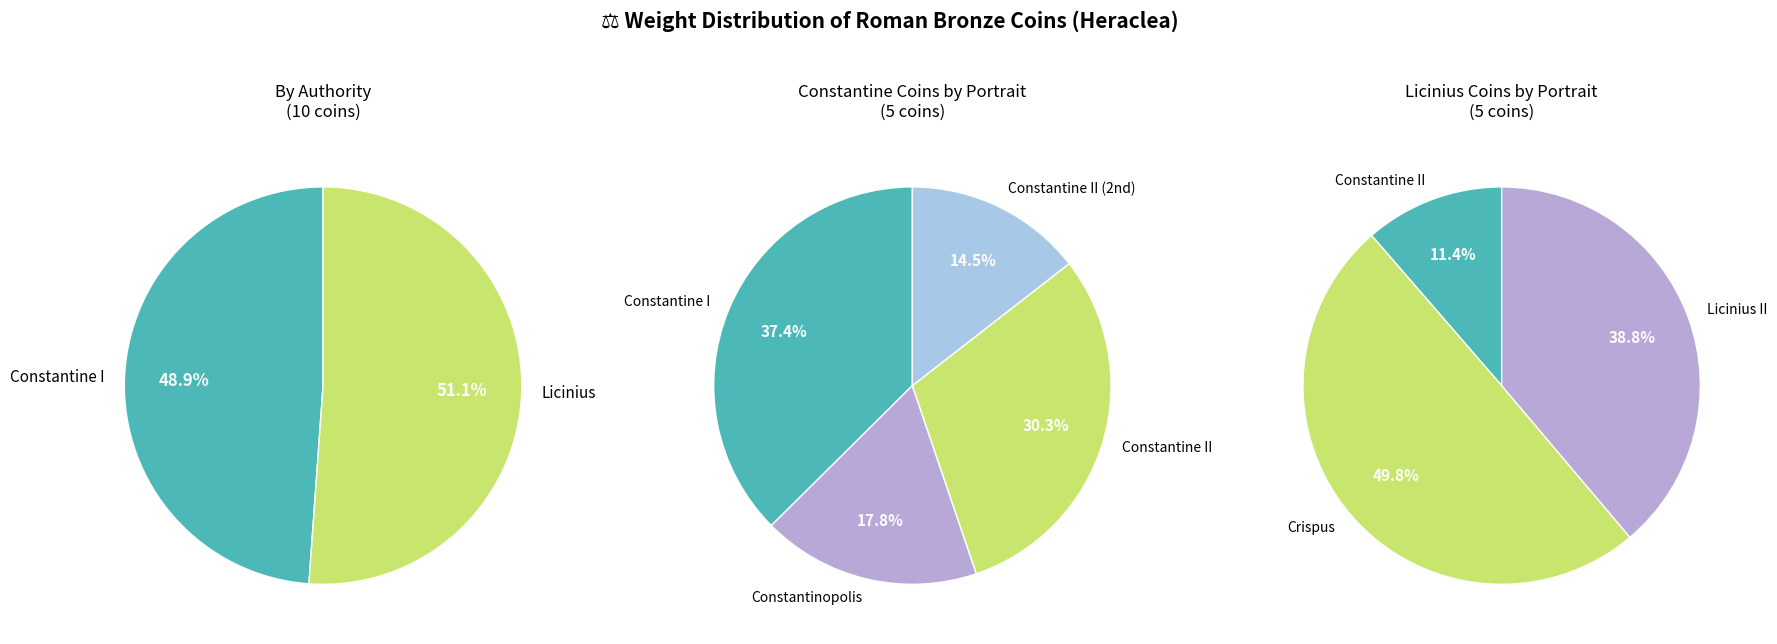

Does 2 account for over 50% of the chart?

No